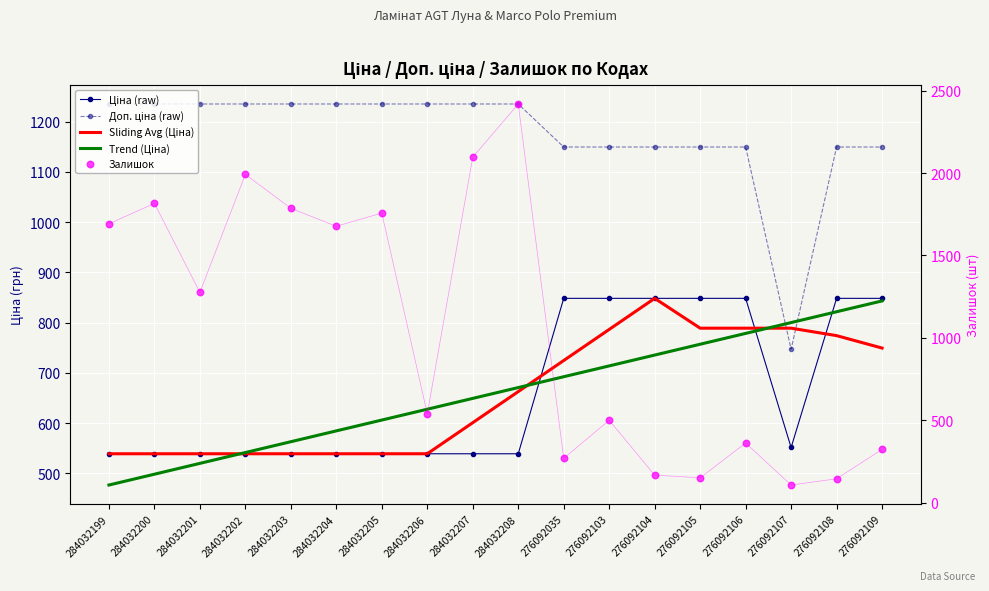

Which series reaches the minimum Y coordinate?

Залишок